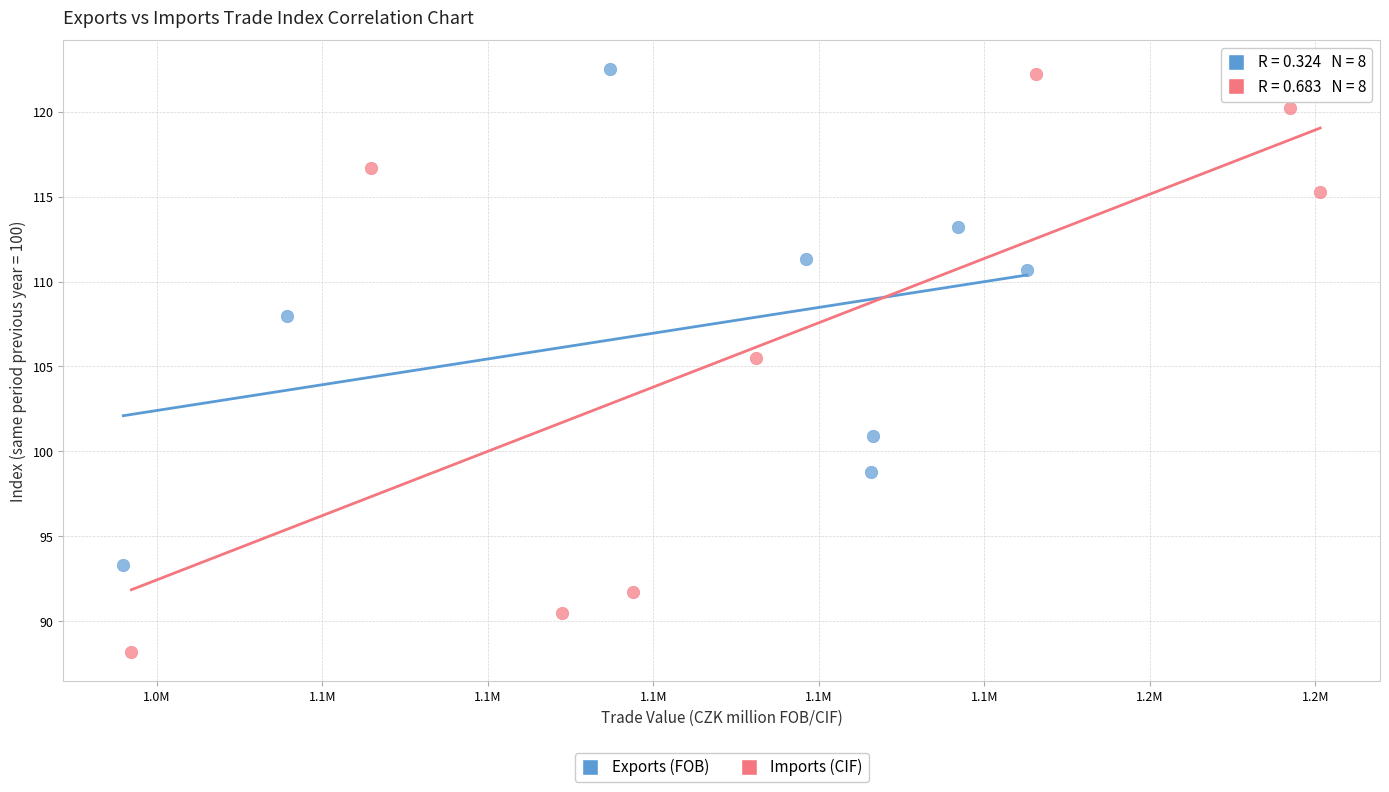

Which series has the widest spread of Y values?

Imports (CIF)